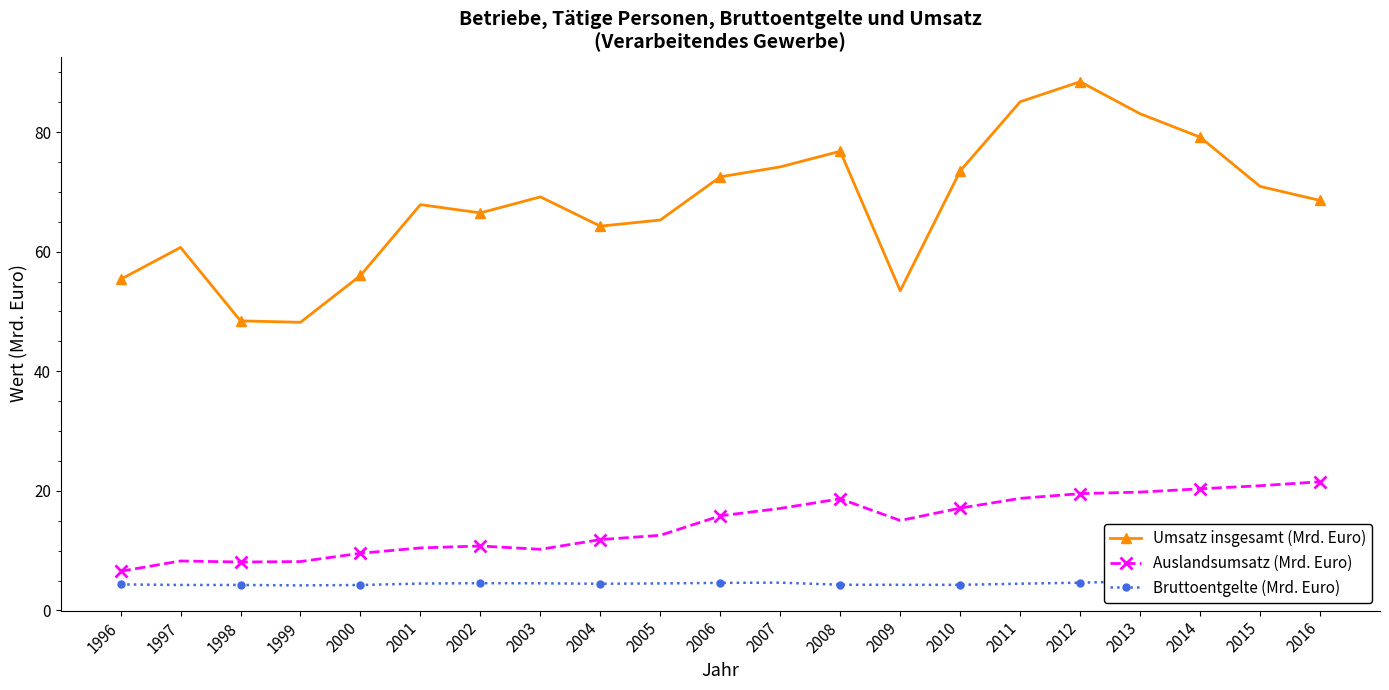

Which series changed the most between 2002 and 2003?

Umsatz insgesamt (Mrd. Euro)